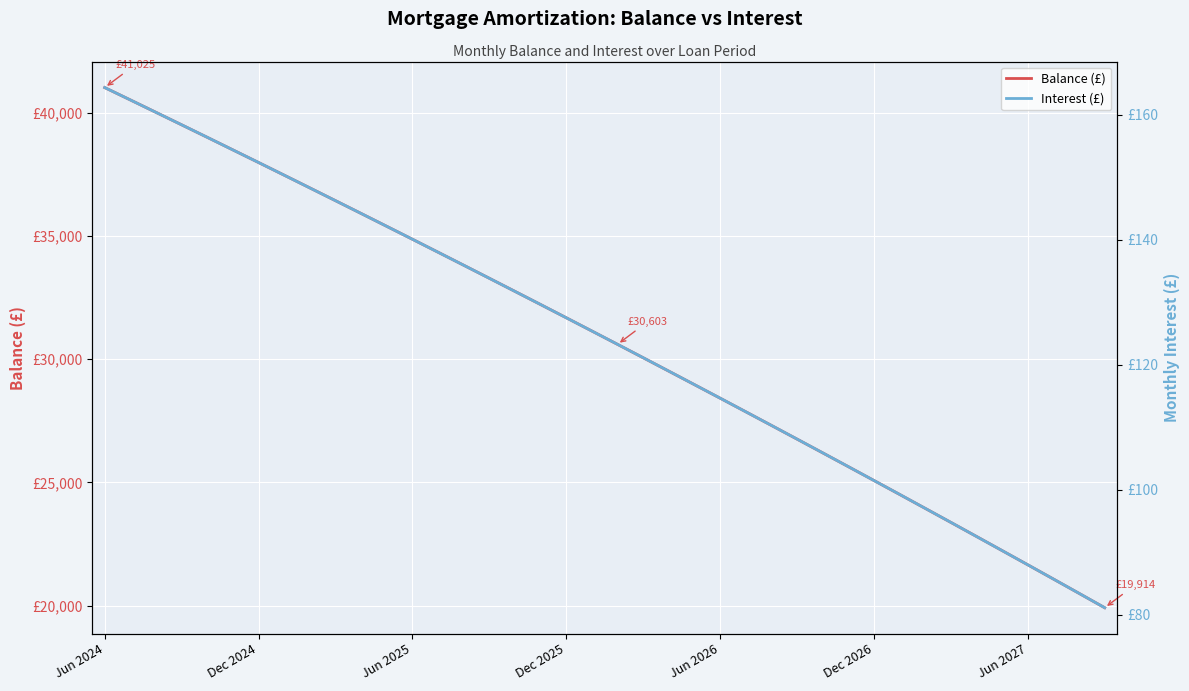

True or false: Interest (£) and Balance (£) cross at least once.

False